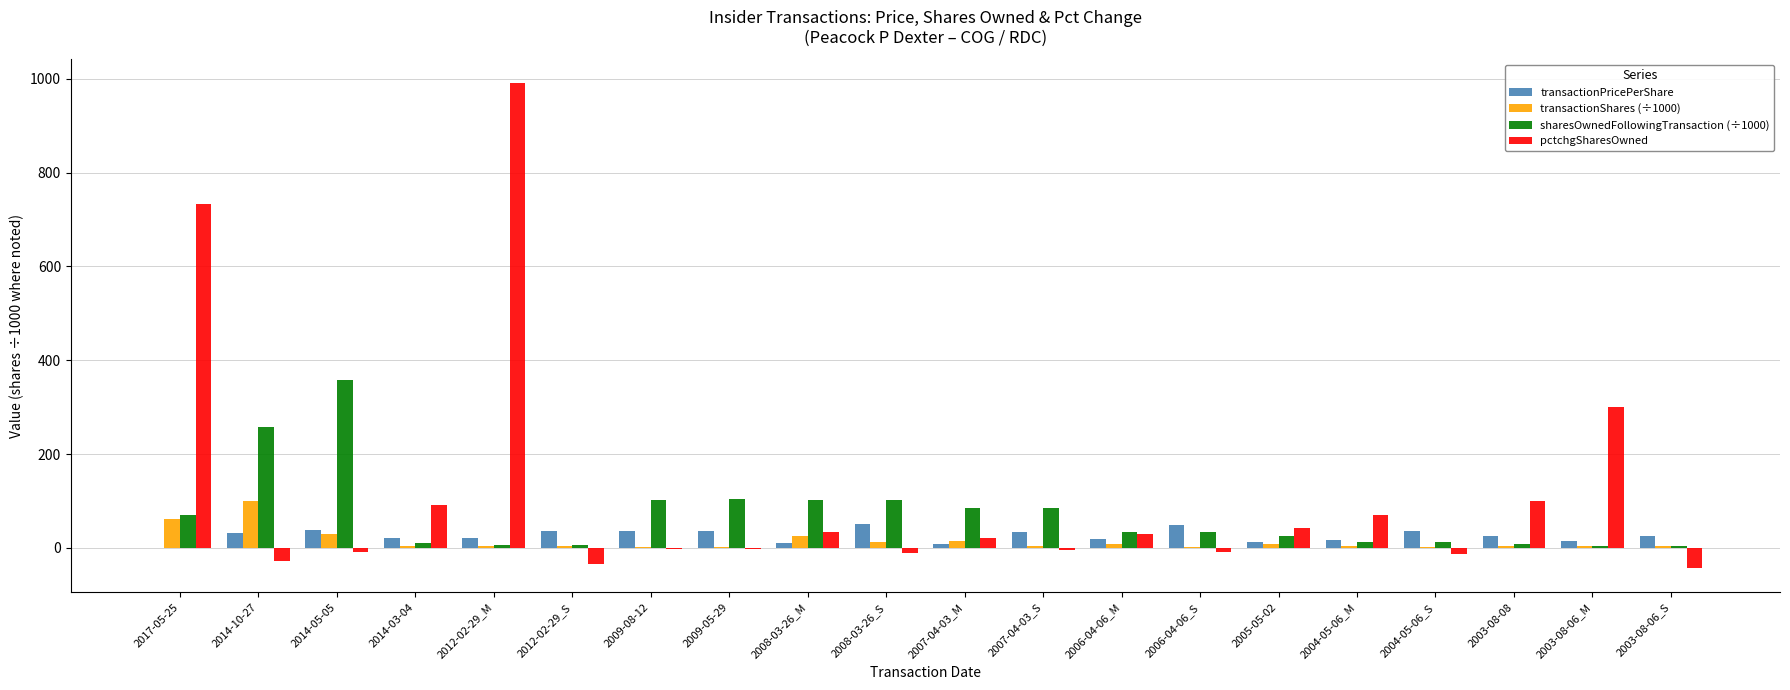

Which category has the highest value across all series?

2012-02-29_M